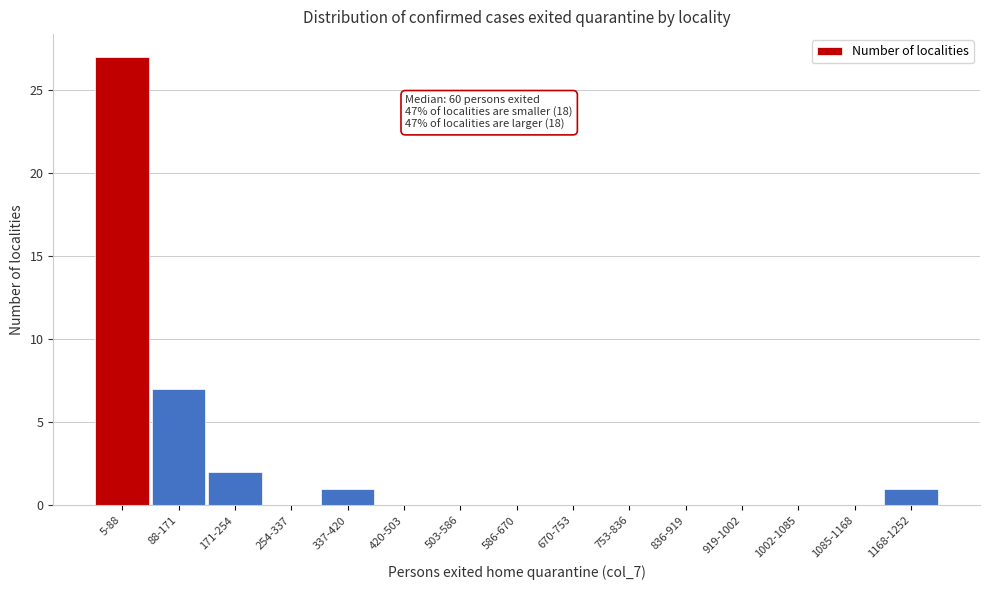

Reading left to right, extract all data points from this chart.

5-88=27	88-171=7	171-254=2	254-337=0	337-420=1	420-503=0	503-586=0	586-670=0	670-753=0	753-836=0	836-919=0	919-1002=0	1002-1085=0	1085-1168=0	1168-1252=1